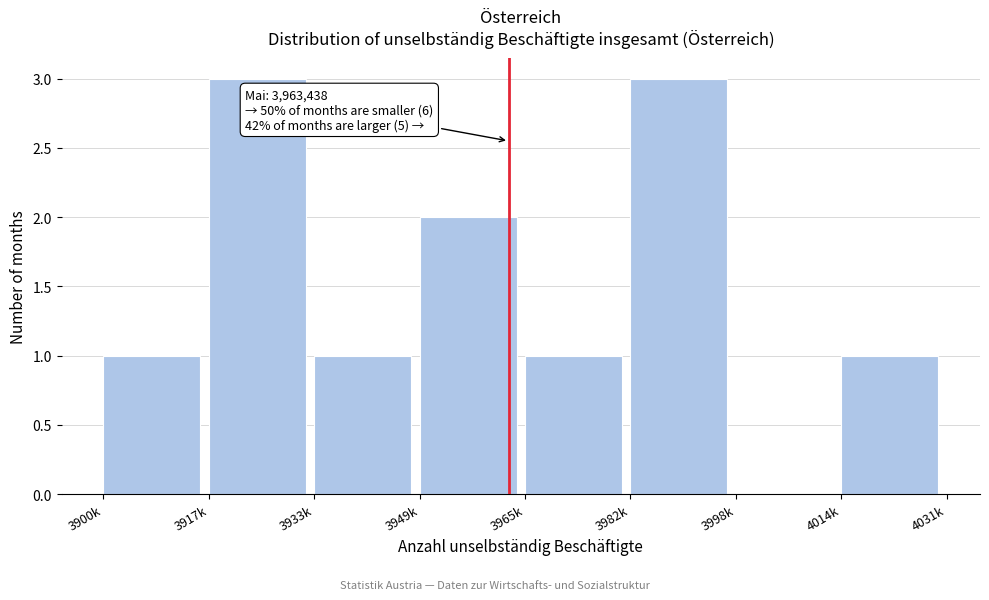

Reading right to left, extract all data points from this chart.

4014k=1	3998k=0	3982k=3	3965k=1	3949k=2	3933k=1	3917k=3	3900k=1